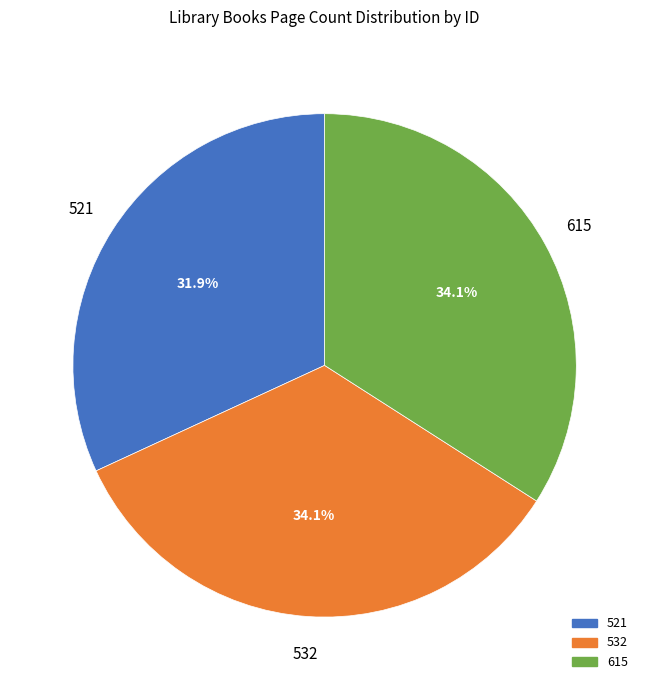

Is there a majority slice in this chart?

No